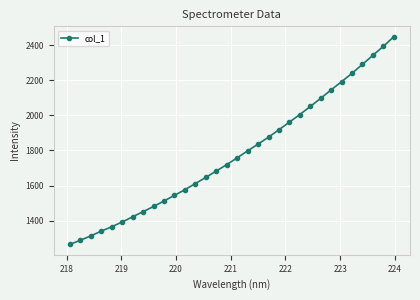

How many distinct data groups are displayed?

1